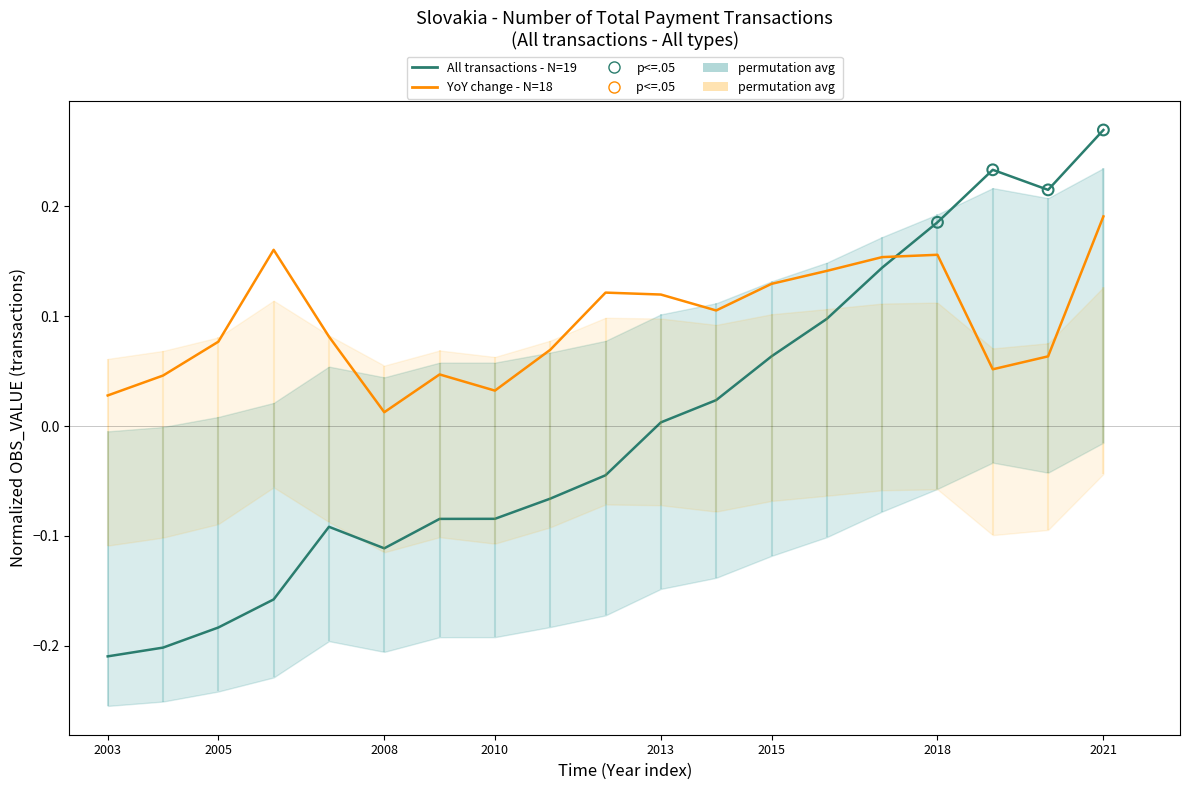

What is the change in value from 2015 to 2019?

+0.2